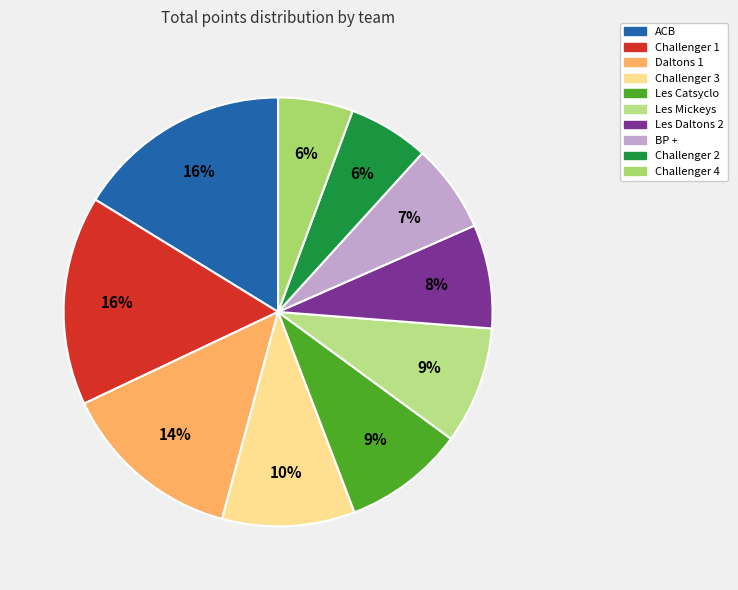

How many slices are in this pie chart?

10